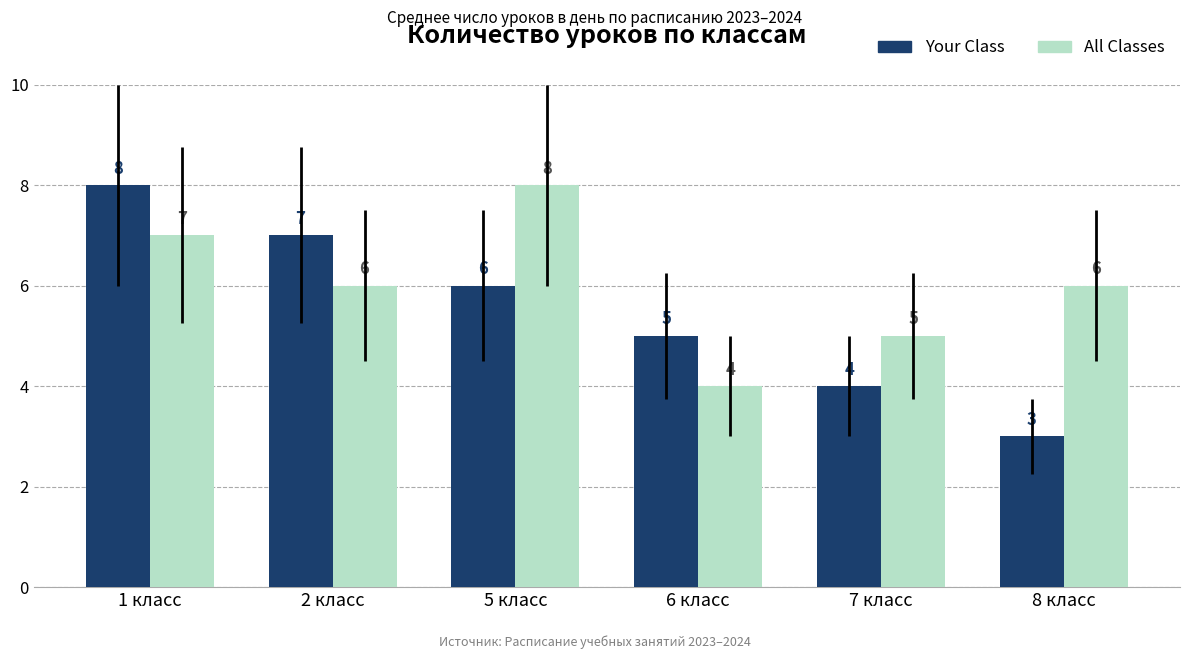

What is the total value across all series at 7 класс?

9